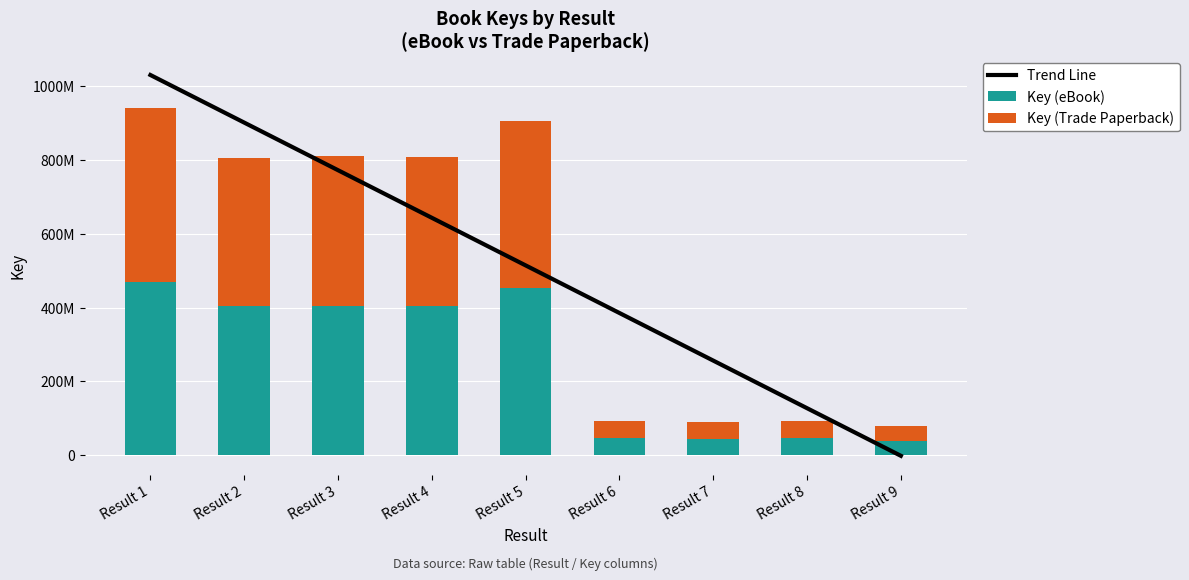

What is the value of the Key (Trade Paperback) bar at the 4th from the left?

404436710.0